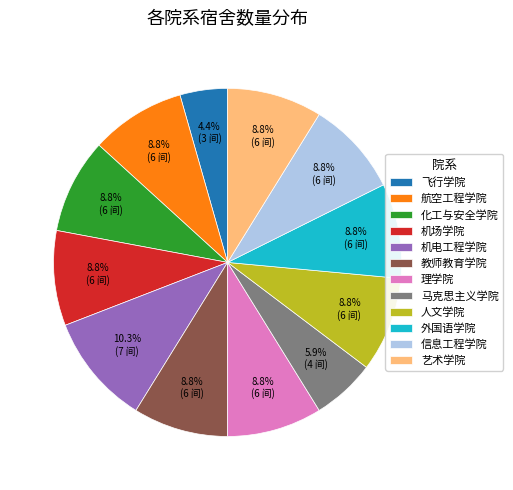

Is it true that 信息工程学院 is 1% of the pie?

False